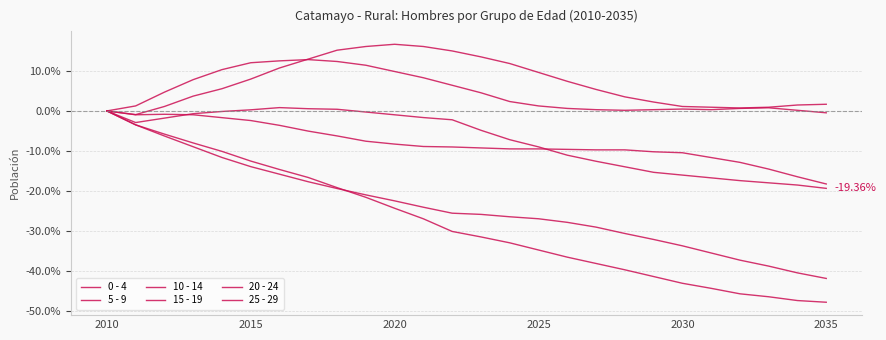

How many values in 15 - 19 are below zero?

25